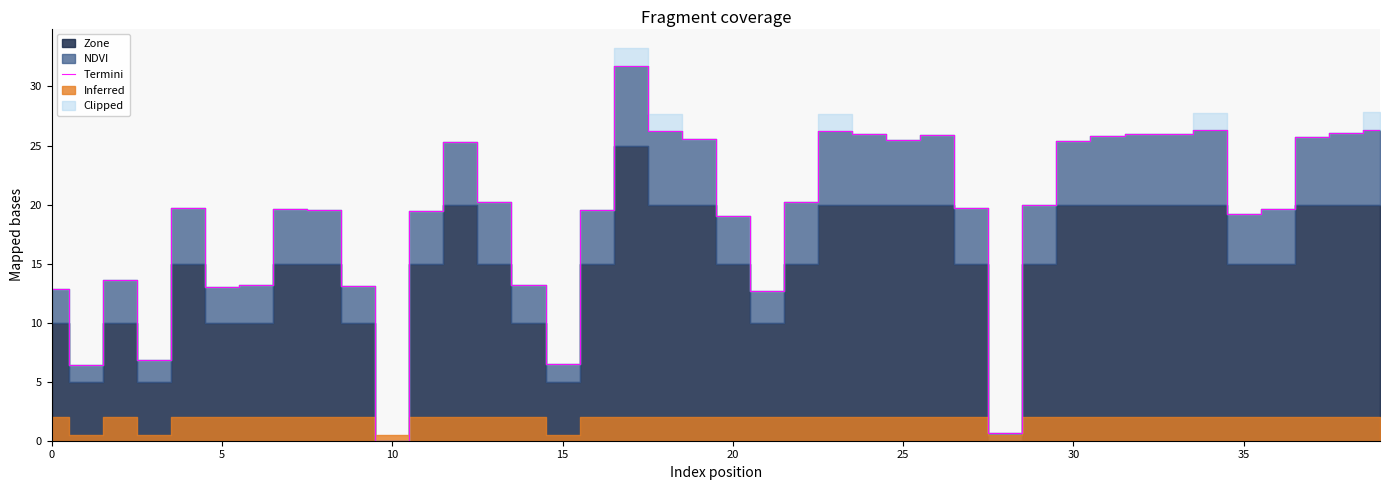

Which has a higher value, 11 or 17?

17